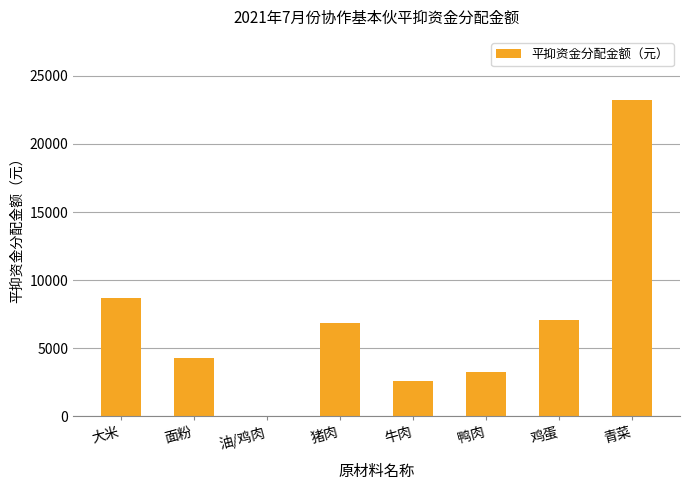

What is the sum of the values at 青菜 and 牛肉?

25803.7